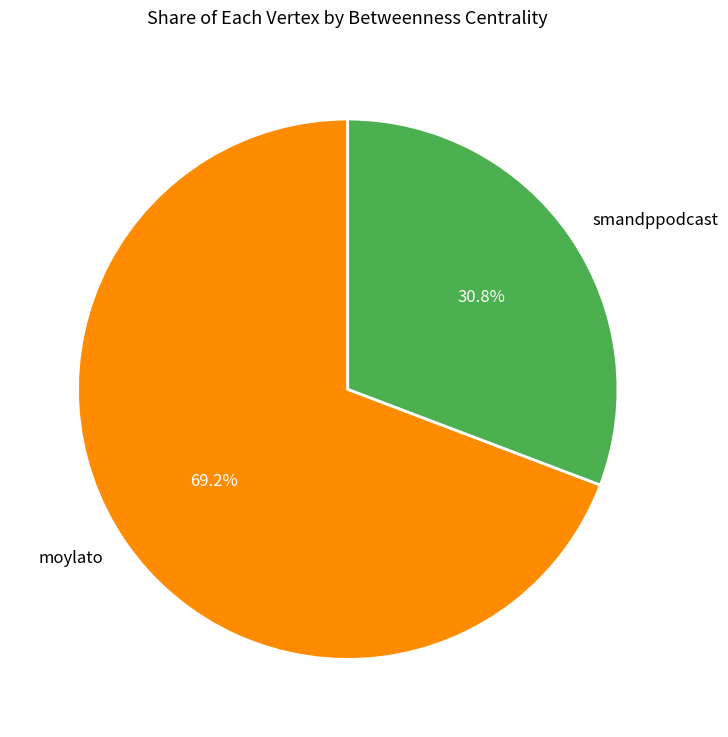

Which slice is the largest?

moylato